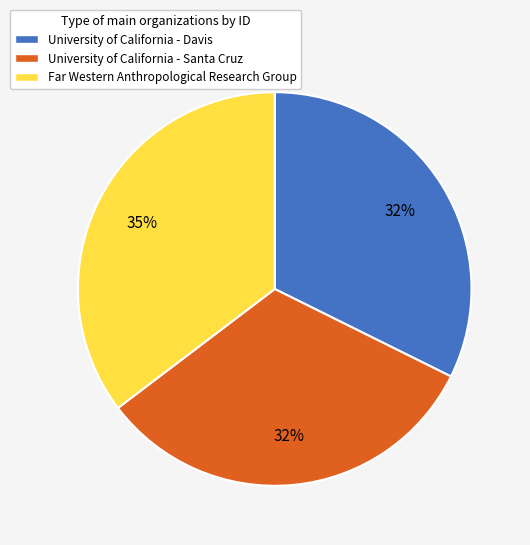

Which category has the biggest portion of the pie?

Far Western Anthropological Research Group